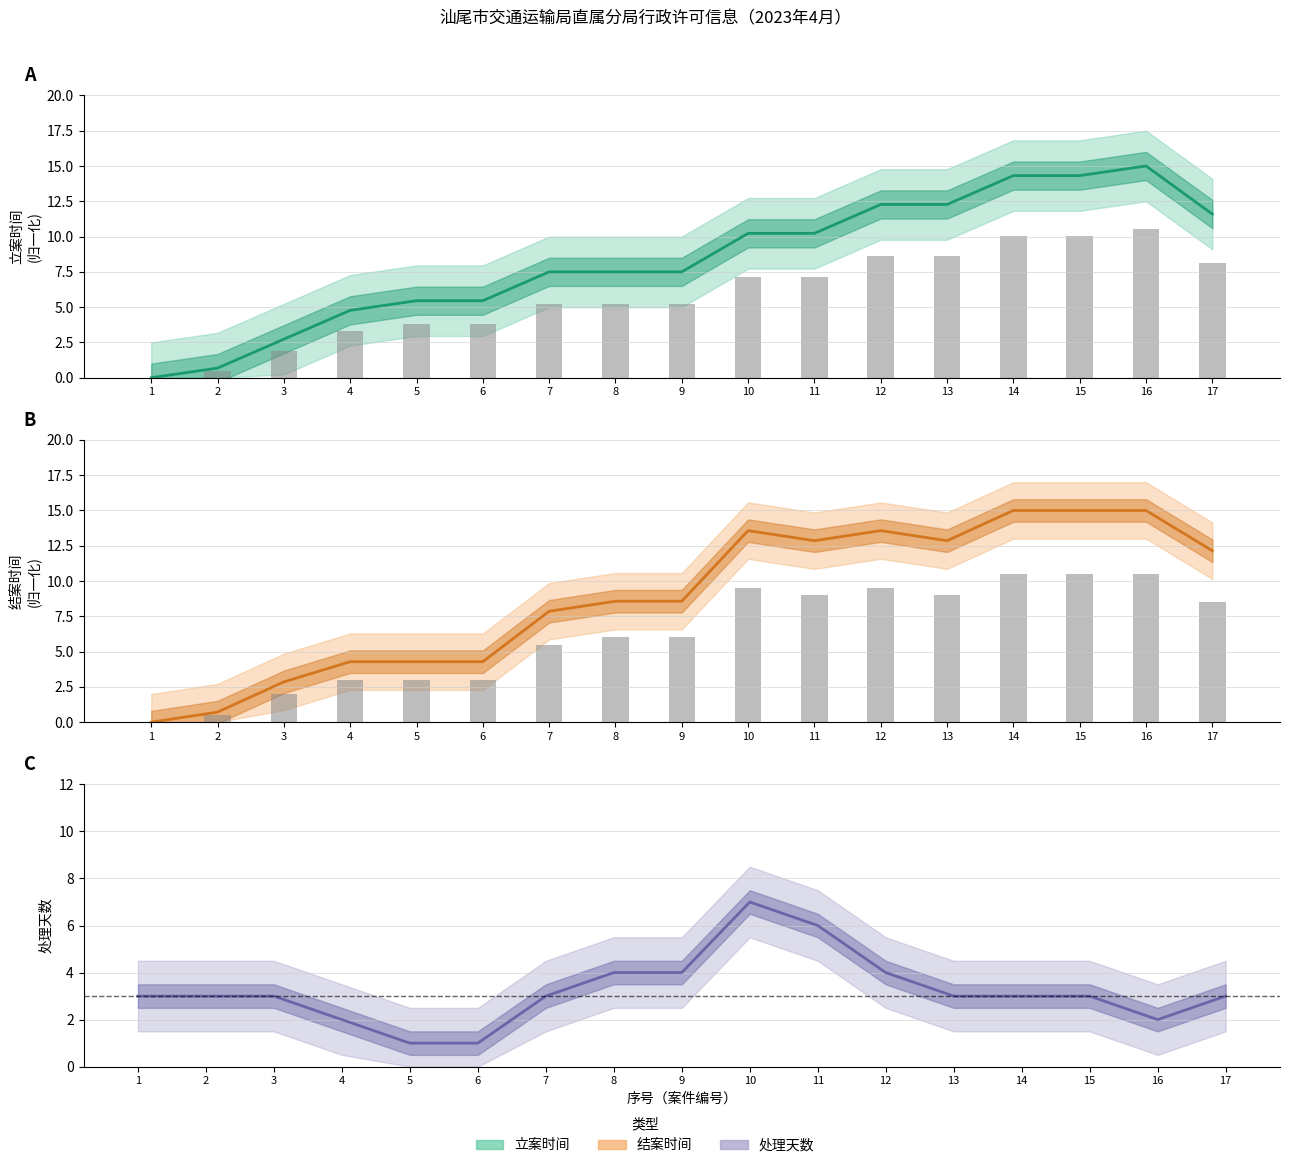

What is the difference between the 结案时间 values at 17 and 14?

2.0